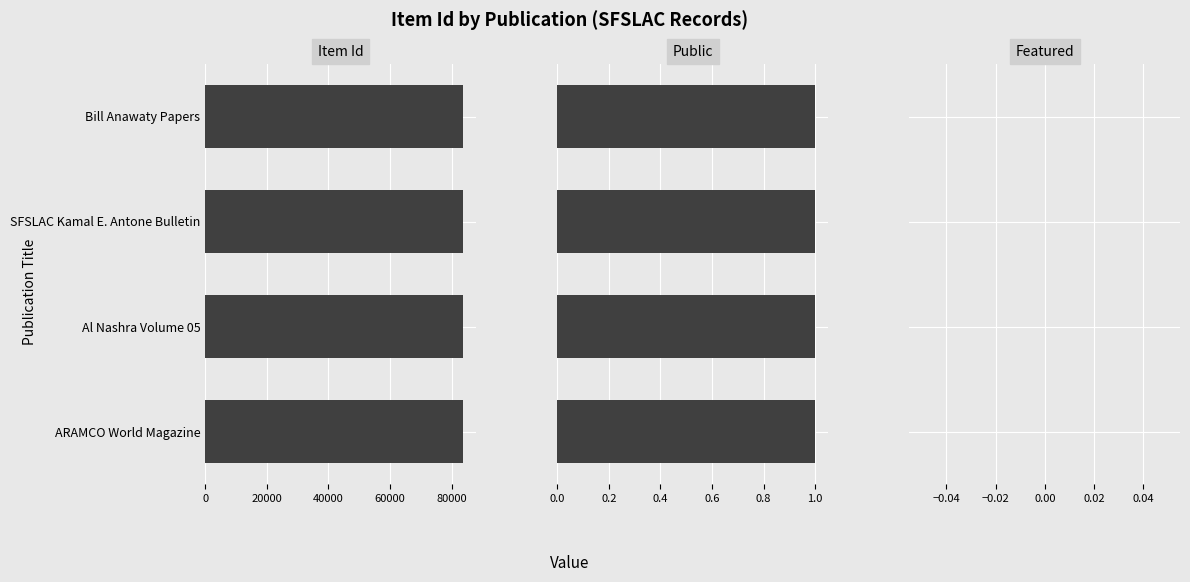

What is the maximum value shown in the chart?

83788.0